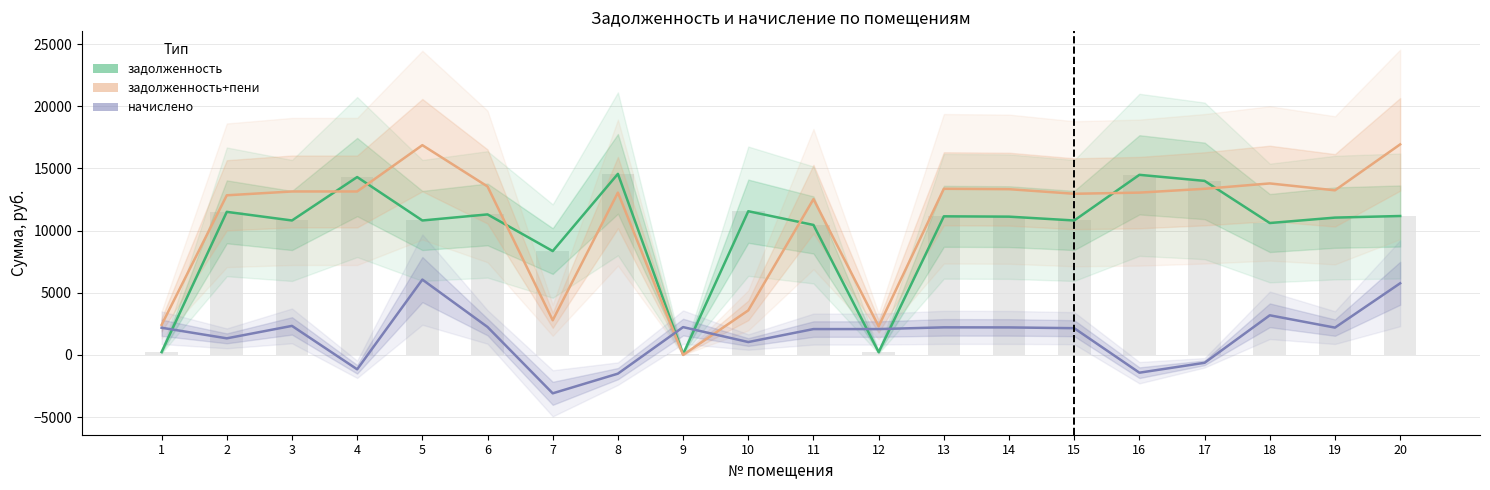

How many groups of bars are there?

20